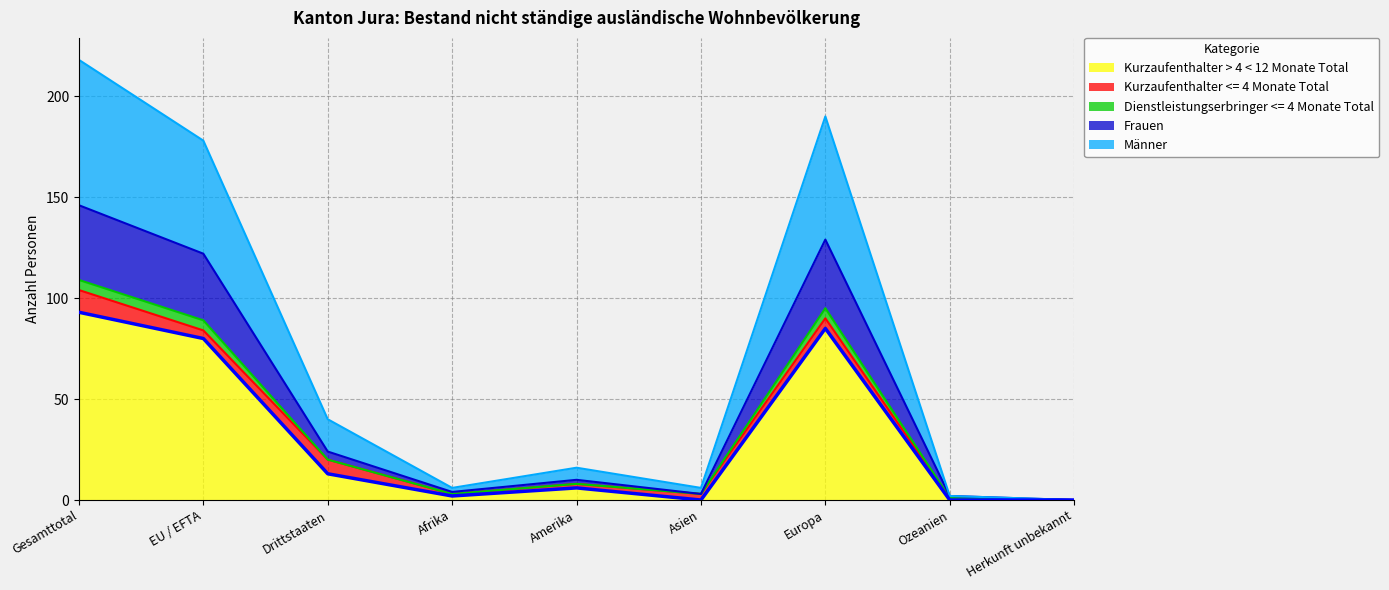

True or false: Dienstleistungserbringer <= 4 Monate Total and Frauen intersect in this chart.

False